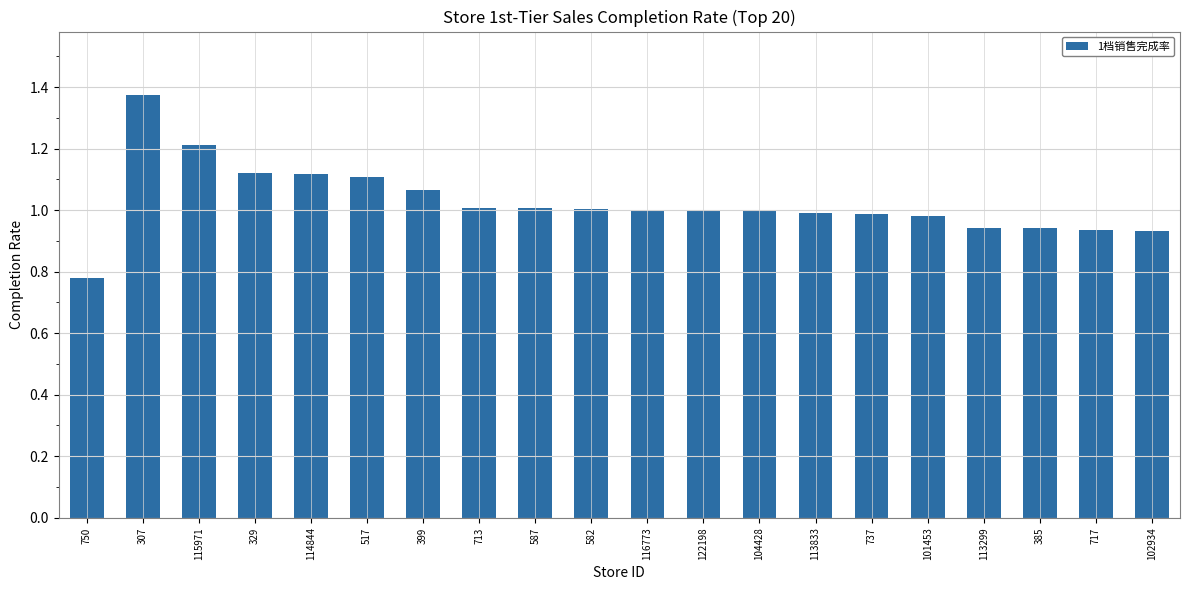

What is the difference between the maximum and second lowest values?

0.4